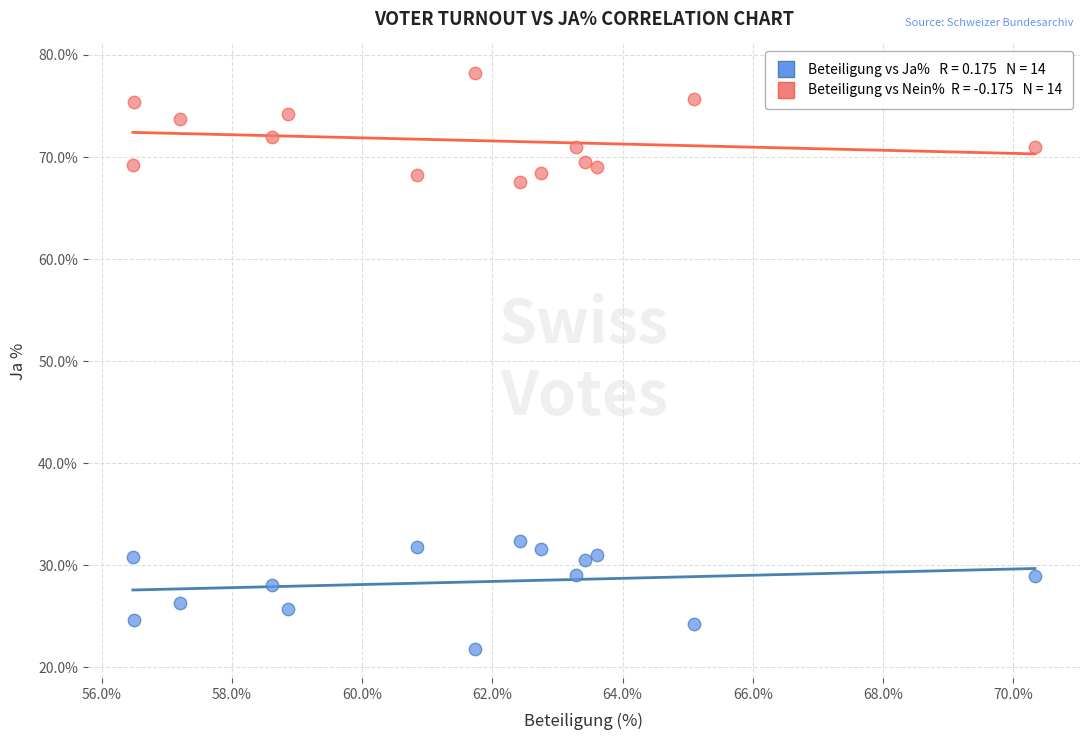

Across all data points, what is the range of Y values (max minus min)?

56.4